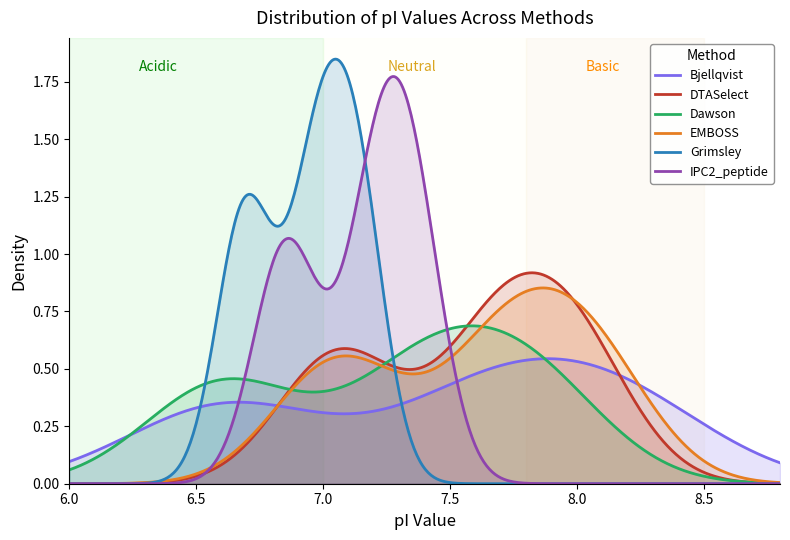

Between 0 and 2, which series saw the biggest shift?

Bjellqvist